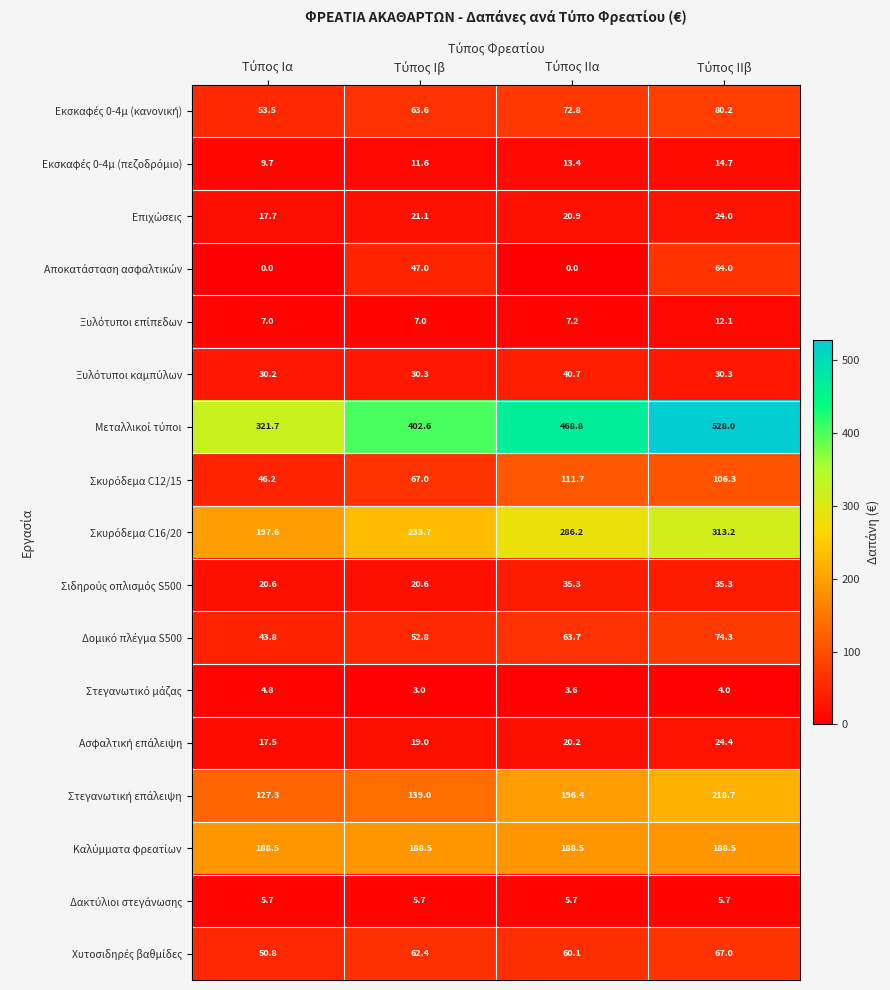

At how many categories does at least one series exceed 67?

4